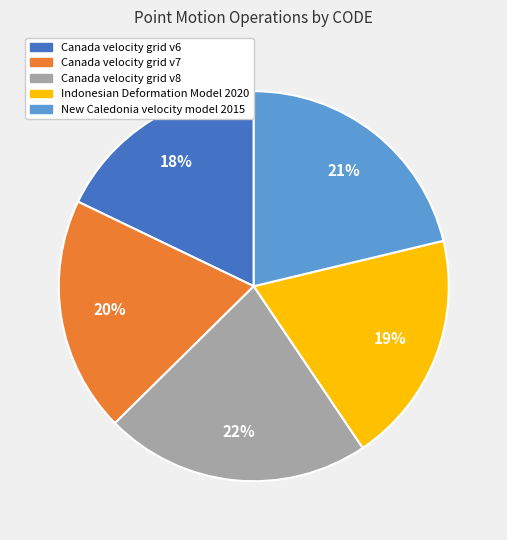

What is the smallest slice in the pie chart?

Canada velocity grid v6